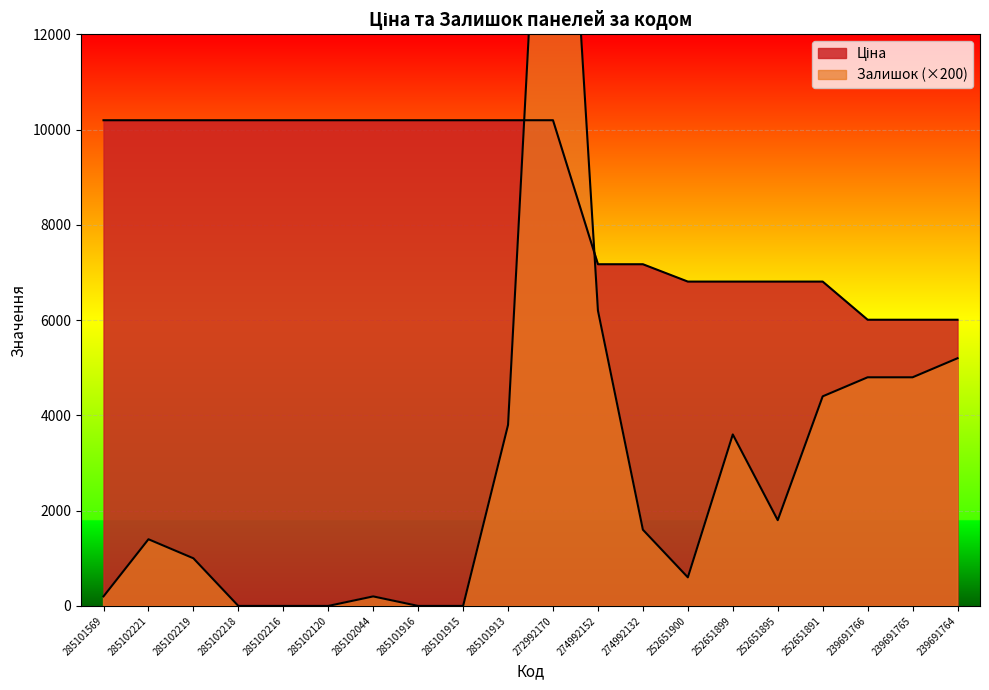

Reading right to left, transcribe all the data shown in this chart.

Ціна: 239691764=6008.1	239691765=6008.1	239691766=6008.1	252651891=6809.2	252651895=6809.2	252651899=6809.2	252651900=6809.2	274992132=7173.5	274992152=7173.5	272992170=10196.7	285101913=10196.7	285101915=10196.7	285101916=10196.7	285102044=10196.7	285102120=10196.7	285102216=10196.7	285102218=10196.7	285102219=10196.7	285102221=10196.7	285101569=10196.7
Залишок: 239691764=5200.0	239691765=4800.0	239691766=4800.0	252651891=4400.0	252651895=1800.0	252651899=3600.0	252651900=600.0	274992132=1600.0	274992152=6200.0	272992170=21600.0	285101913=3800.0	285101915=0.0	285101916=0.0	285102044=200.0	285102120=0.0	285102216=0.0	285102218=0.0	285102219=1000.0	285102221=1400.0	285101569=200.0